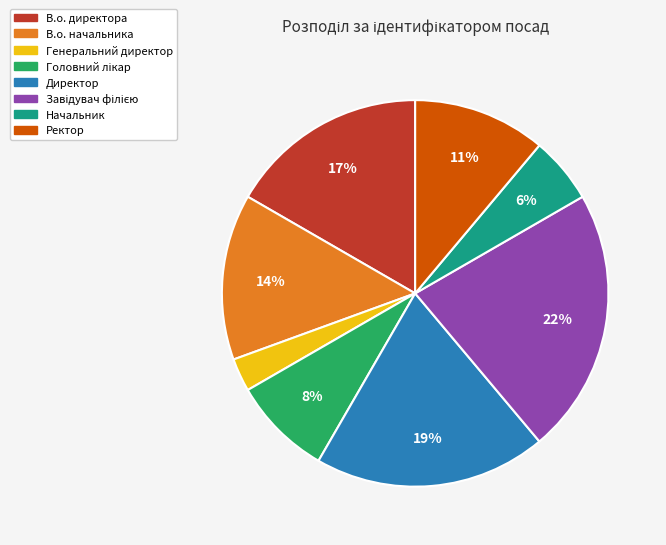

Is the sum of Начальник and В.о. директора greater than half?

No